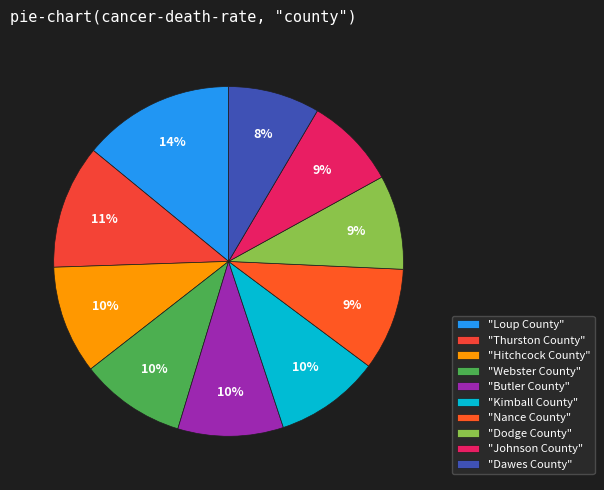

What is the smallest slice in the pie chart?

Dawes County